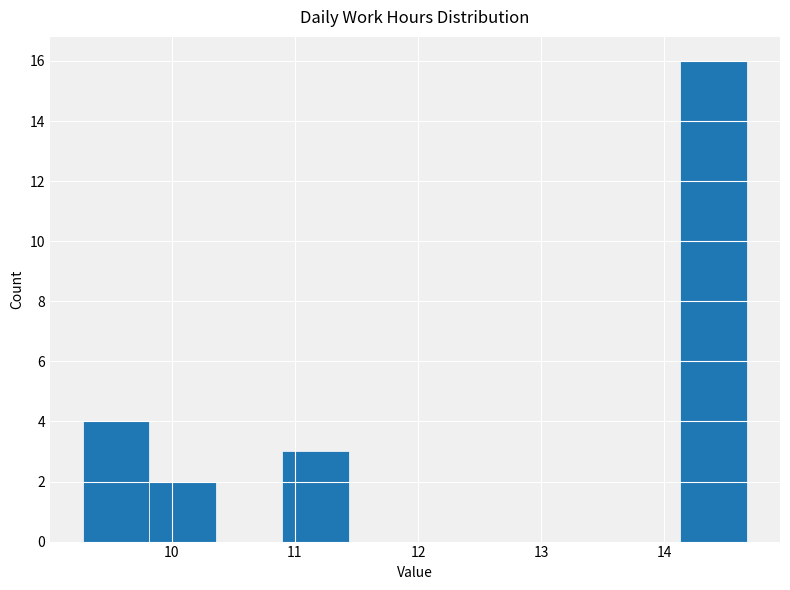

Reading left to right, transcribe this chart: for each bar, give the range it covers on the x-axis and its height. Neither the bar edges nor the heights are printed on the chart, so give them approximately, as read against the axes.

9.3 to 9.8: 4
9.8 to 10.4: 2
10.4 to 10.9: 0
10.9 to 11.4: 3
11.4 to 12.0: 0
12.0 to 12.5: 0
12.5 to 13.1: 0
13.1 to 13.6: 0
13.6 to 14.1: 0
14.1 to 14.7: 16